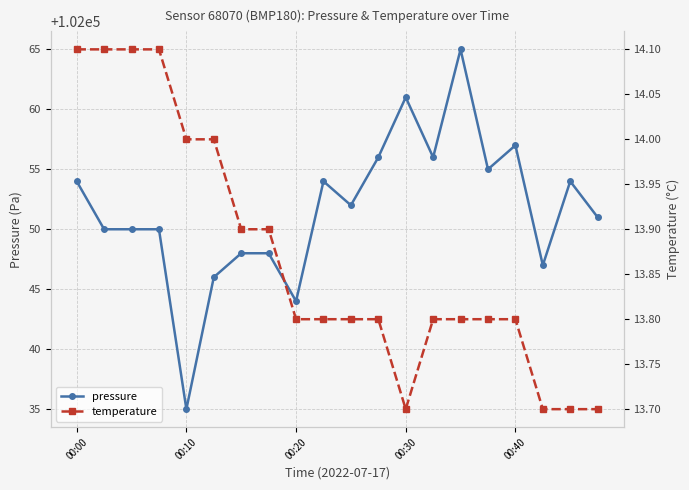

Between 5 and 7, which is larger?

7